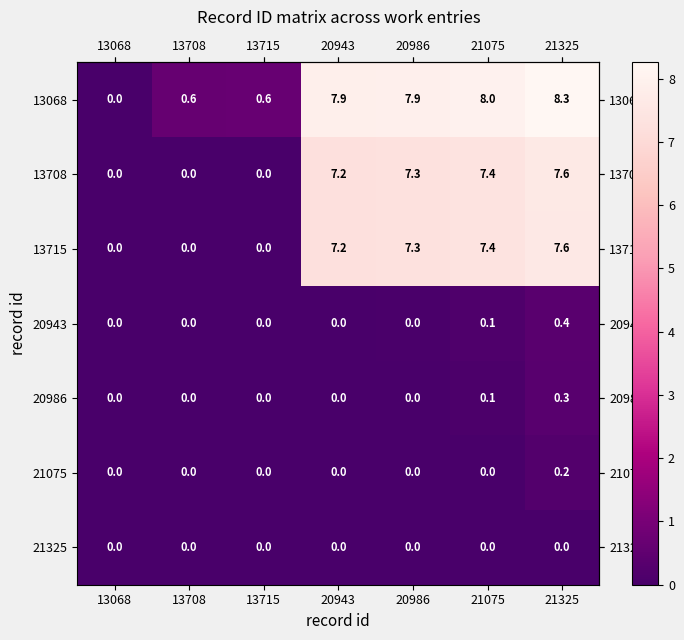

Is it true that 13715 equals 3.7 at 13708?

False